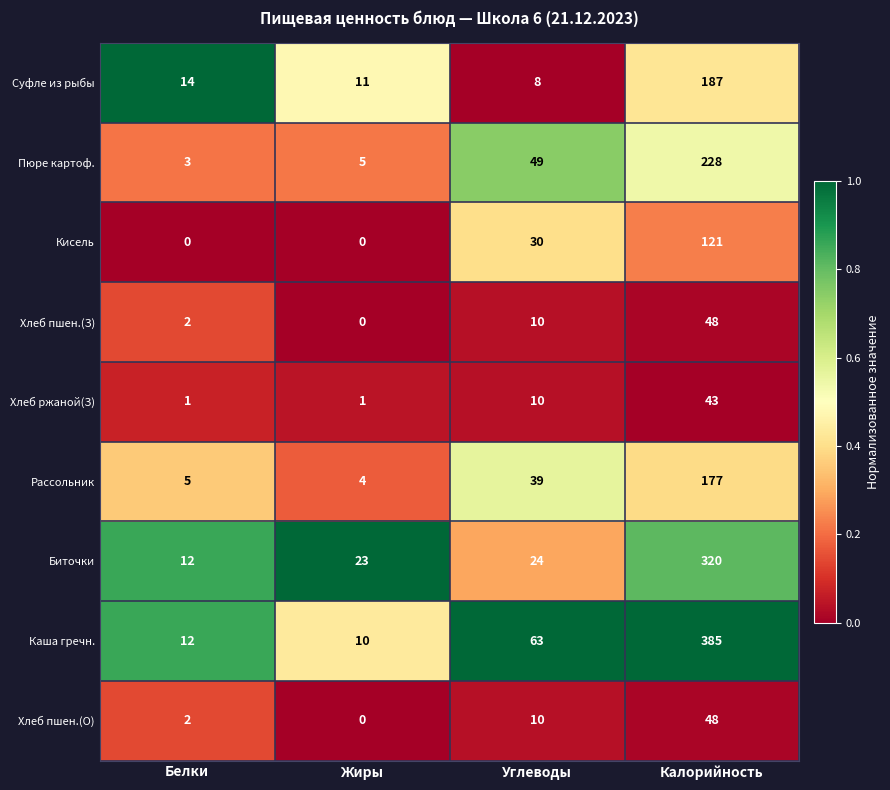

What is the spread (max minus min) of values at Углеводы?

55